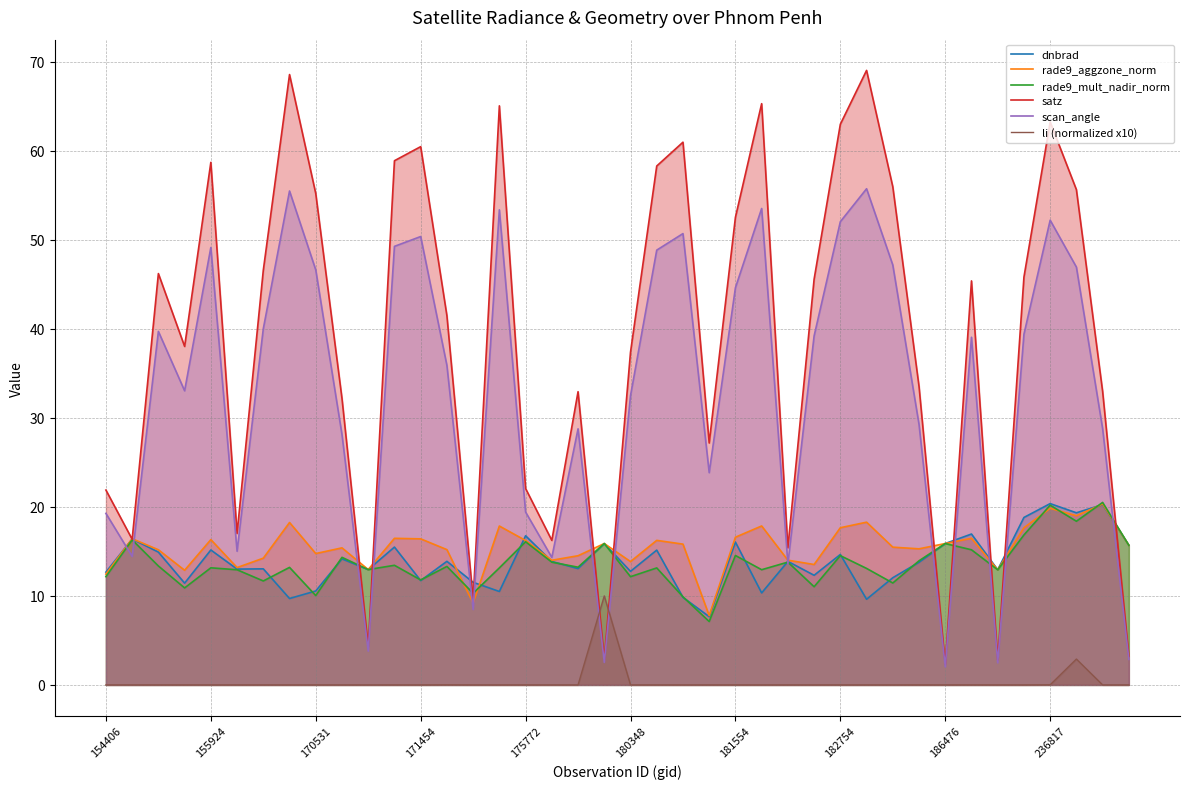

How many distinct data groups are displayed?

6